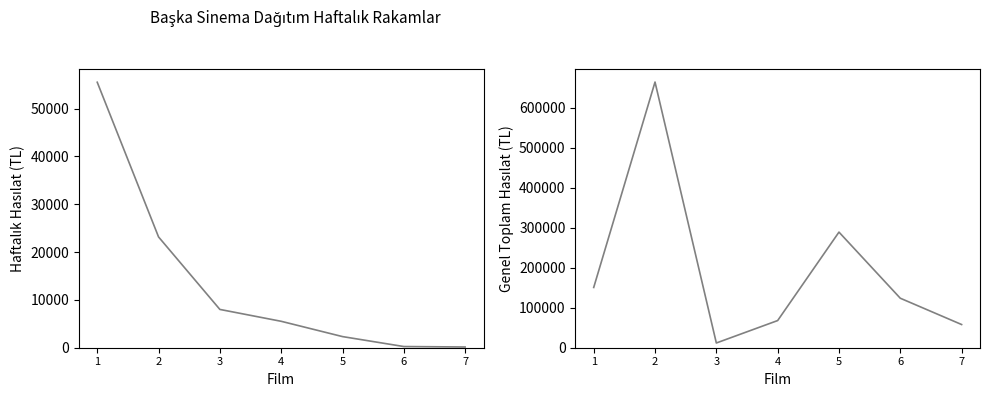

Which series has the largest range (max minus min)?

Genel Toplam Hasilat